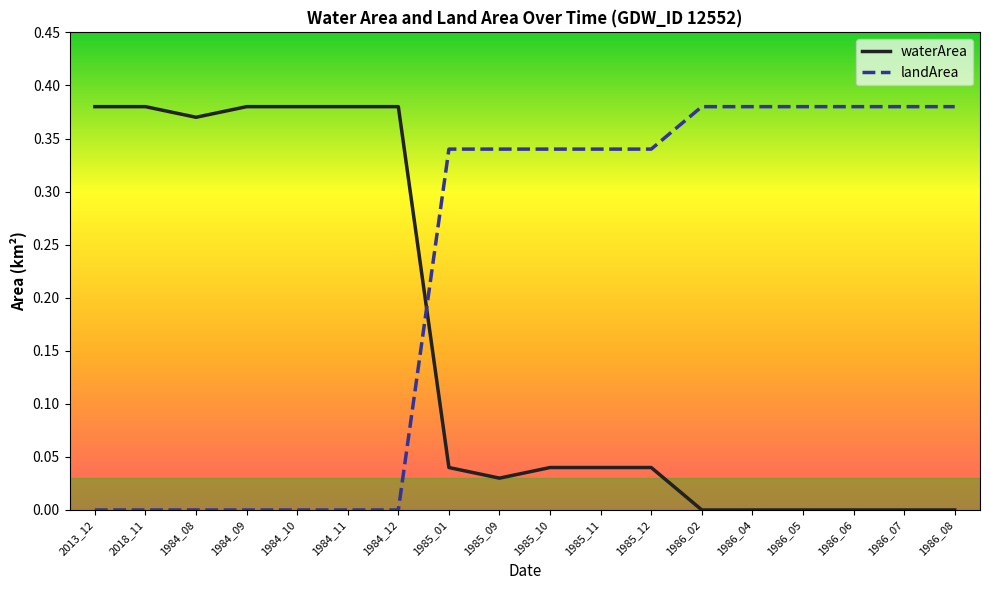

True or false: landArea and waterArea intersect in this chart.

True